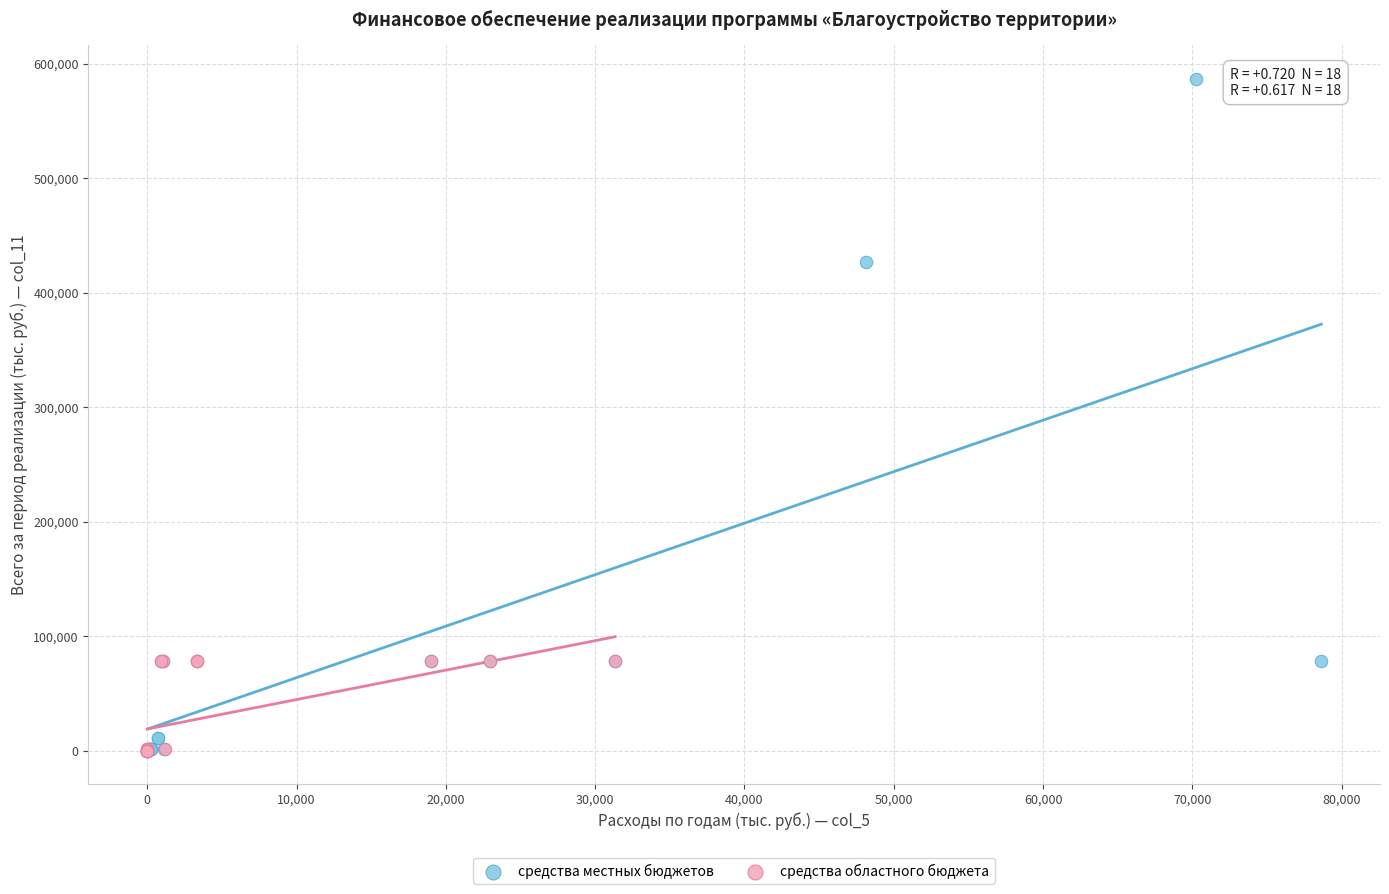

Which series reaches the maximum Y coordinate?

средства местных бюджетов